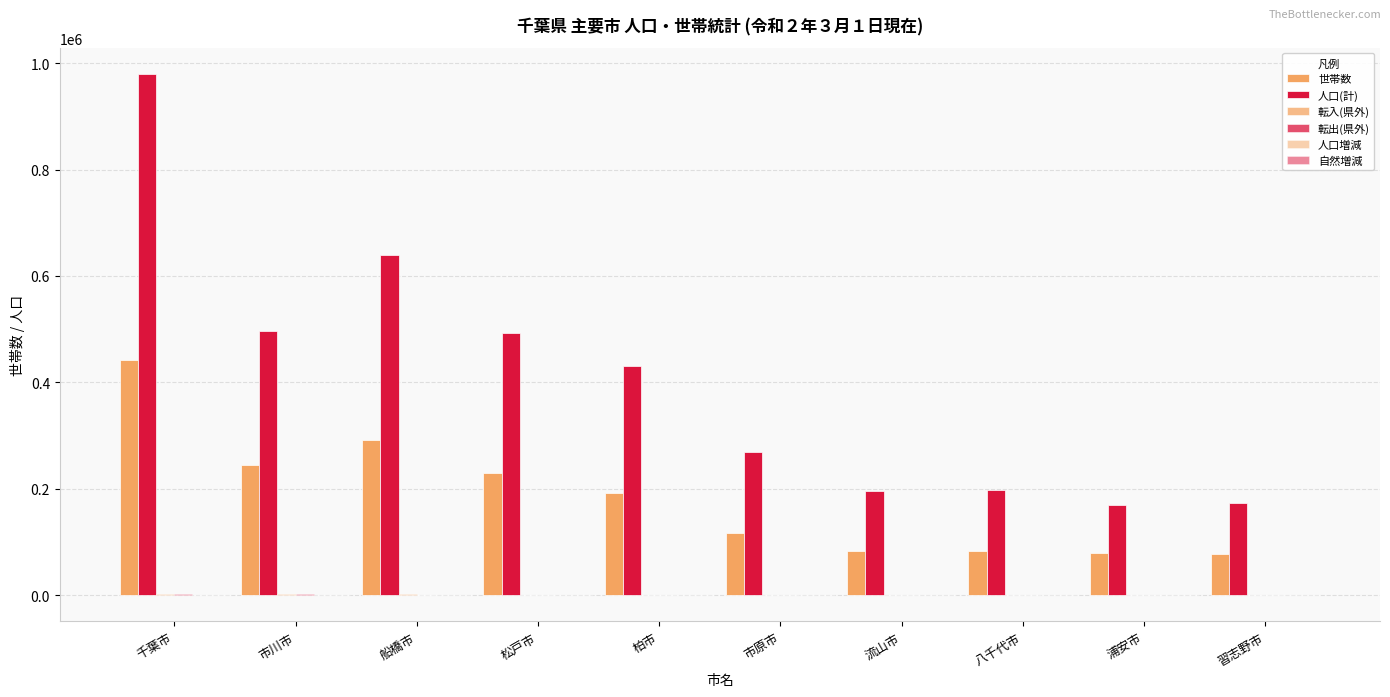

Between 市原市 and 流山市, which series saw the biggest shift?

人口(計)